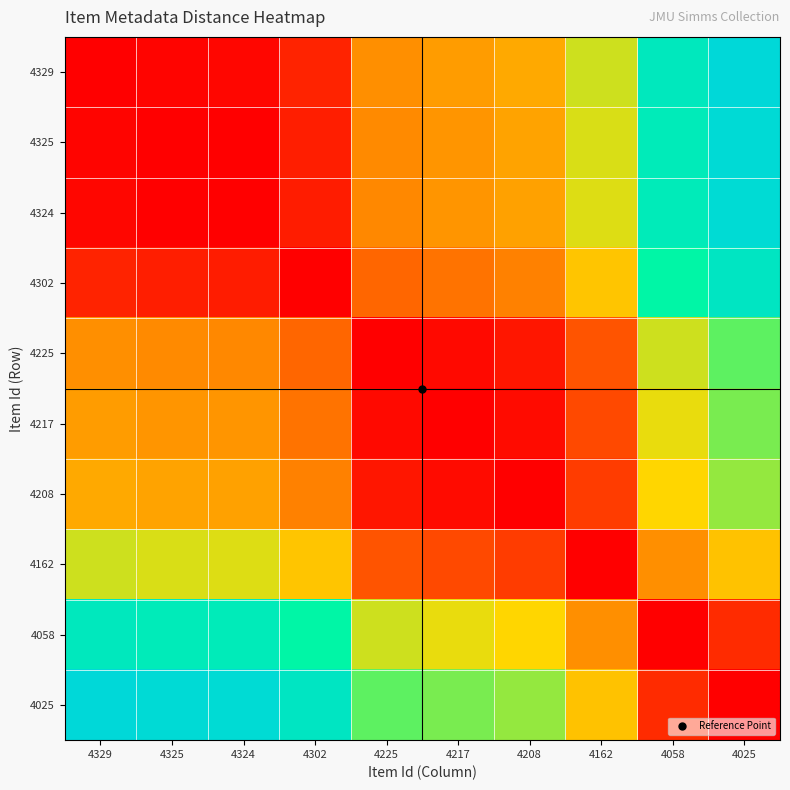

Reading left to right, extract all data points from this chart.

4329: 4329=0.0	4325=0.0	4324=0.0	4302=0.1	4225=0.3	4217=0.4	4208=0.4	4162=0.5	4058=0.9	4025=1.0
4325: 4329=0.0	4325=0.0	4324=0.0	4302=0.1	4225=0.3	4217=0.4	4208=0.4	4162=0.5	4058=0.9	4025=1.0
4324: 4329=0.0	4325=0.0	4324=0.0	4302=0.1	4225=0.3	4217=0.4	4208=0.4	4162=0.5	4058=0.9	4025=1.0
4302: 4329=0.1	4325=0.1	4324=0.1	4302=0.0	4225=0.3	4217=0.3	4208=0.3	4162=0.5	4058=0.8	4025=0.9
4225: 4329=0.3	4325=0.3	4324=0.3	4302=0.3	4225=0.0	4217=0.0	4208=0.1	4162=0.2	4058=0.5	4025=0.7
4217: 4329=0.4	4325=0.4	4324=0.4	4302=0.3	4225=0.0	4217=0.0	4208=0.0	4162=0.2	4058=0.5	4025=0.6
4208: 4329=0.4	4325=0.4	4324=0.4	4302=0.3	4225=0.1	4217=0.0	4208=0.0	4162=0.2	4058=0.5	4025=0.6
4162: 4329=0.5	4325=0.5	4324=0.5	4302=0.5	4225=0.2	4217=0.2	4208=0.2	4162=0.0	4058=0.3	4025=0.5
4058: 4329=0.9	4325=0.9	4324=0.9	4302=0.8	4225=0.5	4217=0.5	4208=0.5	4162=0.3	4058=0.0	4025=0.1
4025: 4329=1.0	4325=1.0	4324=1.0	4302=0.9	4225=0.7	4217=0.6	4208=0.6	4162=0.5	4058=0.1	4025=0.0